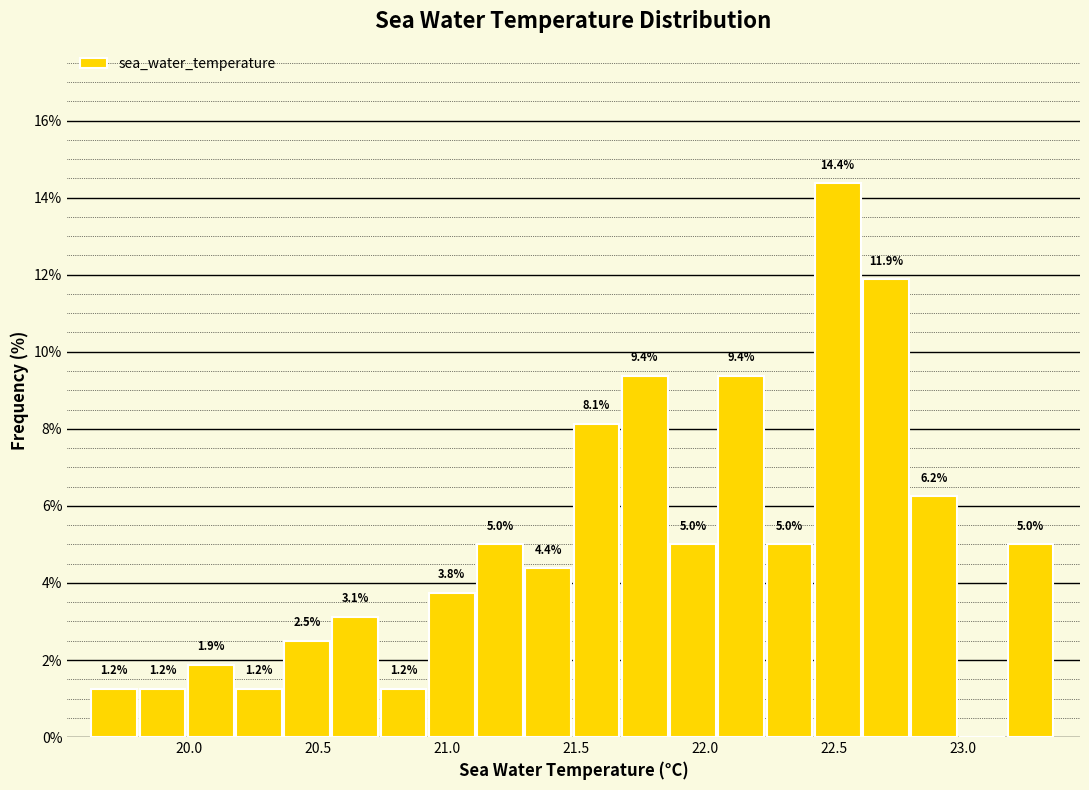

Read against the x-axis, roughly where is the centre of the tallest bar?

22.50